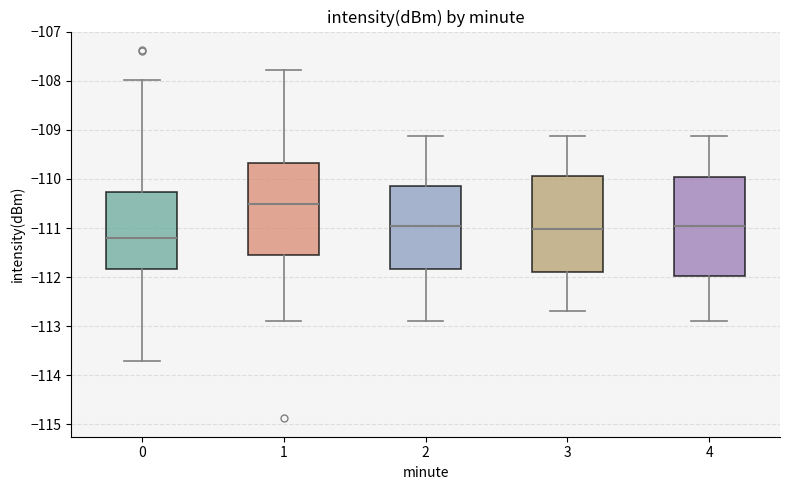

Reading left to right, transcribe this box plot: for each box, give where its median line is, the range the box spans, and where its two whiskers end, as read against the y-axis. The values are not printed on the chart, so give them approximately, as read against the axis.

0: median -111.2, box -111.8 to -110.3, whiskers -113.7 to -108.0
1: median -110.5, box -111.5 to -109.7, whiskers -112.9 to -107.8
2: median -111.0, box -111.8 to -110.2, whiskers -112.9 to -109.1
3: median -111.0, box -111.9 to -109.9, whiskers -112.7 to -109.1
4: median -111.0, box -112.0 to -110.0, whiskers -112.9 to -109.1